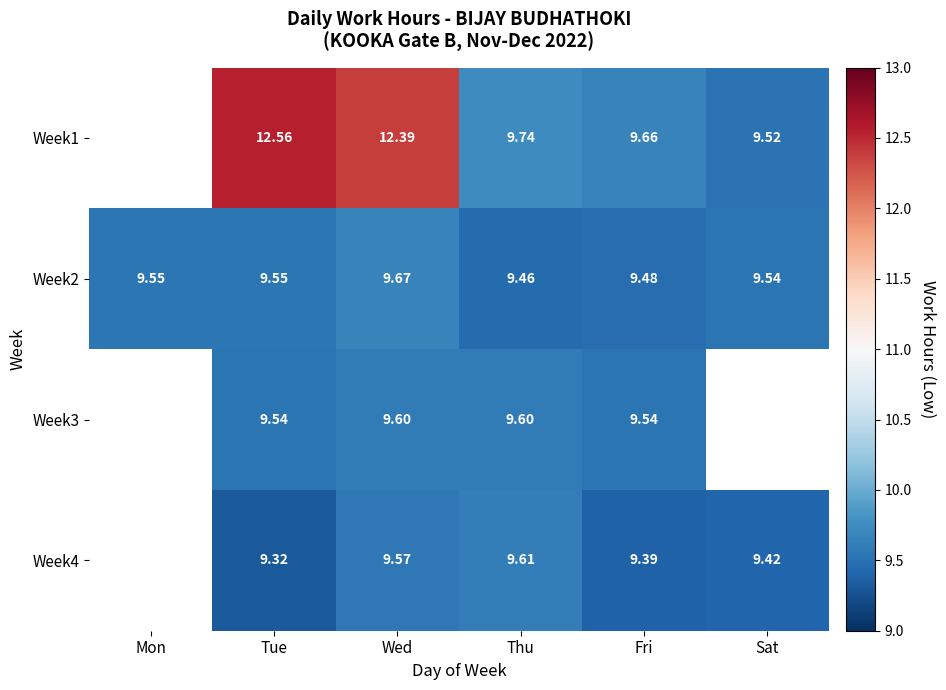

Which category has the highest value in the Week2 series?

Wed